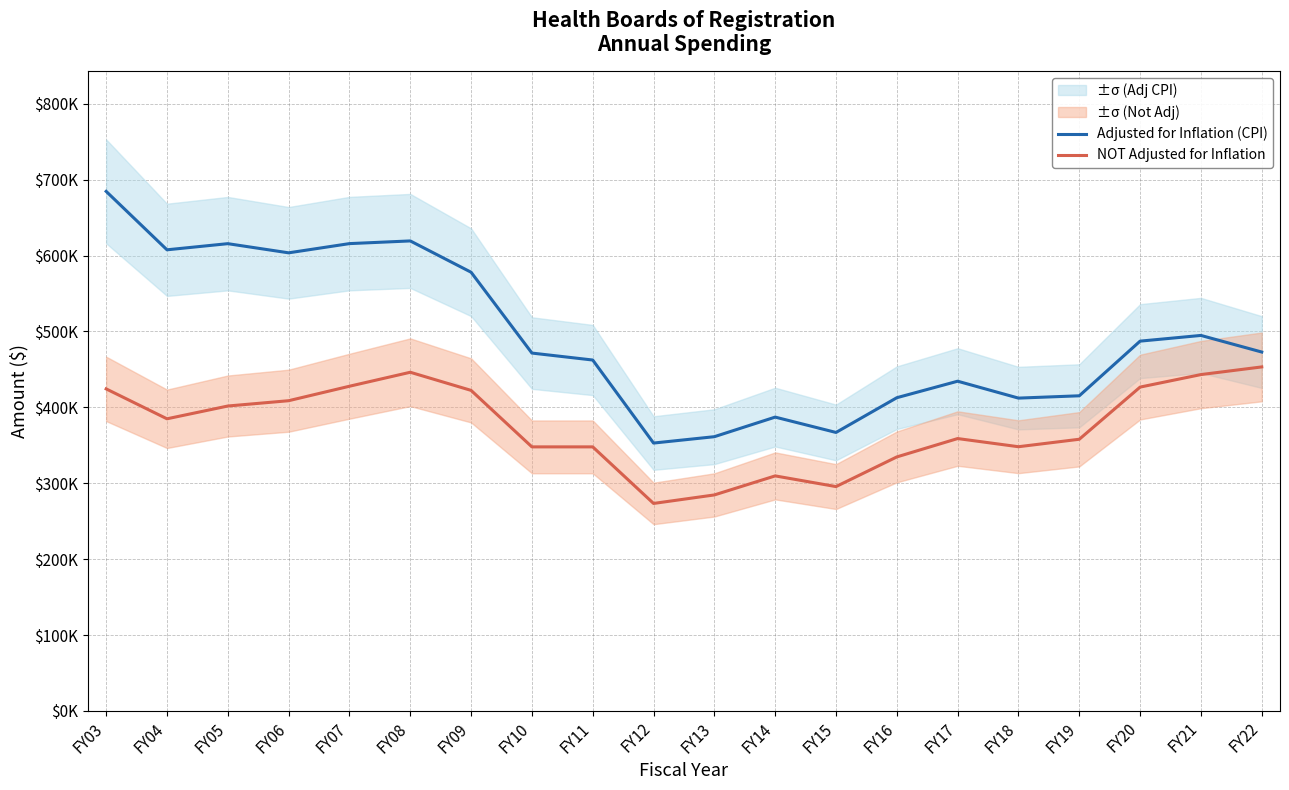

Reading left to right, list all the values displayed in this chart.

Adjusted for Inflation (CPI): 684551	607567	615658	603584	615729	619272	578025	471511	462340	352941	361327	387137	366912	412690	434435	412163	415218	487240	494747	472869
NOT Adjusted for Inflation: 424308	384898	401742	408742	427803	446226	422338	347904	347904	273383	284595	309669	295591	334680	358869	348103	357953	426681	443172	453260